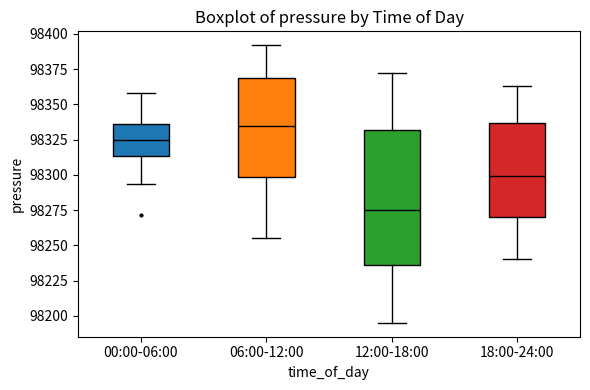

Which box has the highest median line?

06:00-12:00